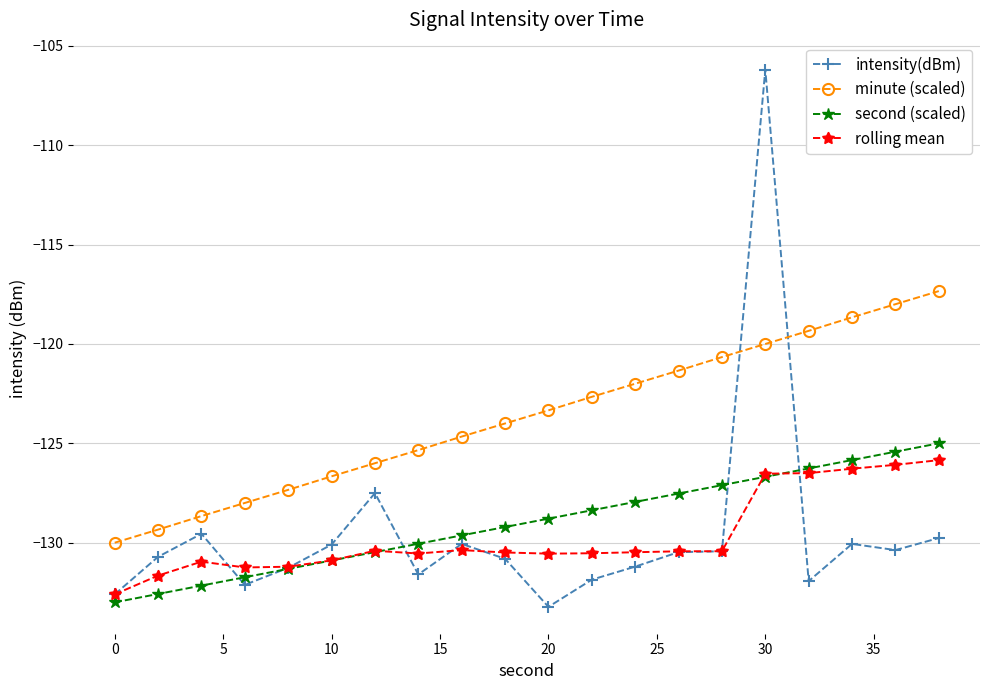

What is the maximum value for rolling mean?

-125.8